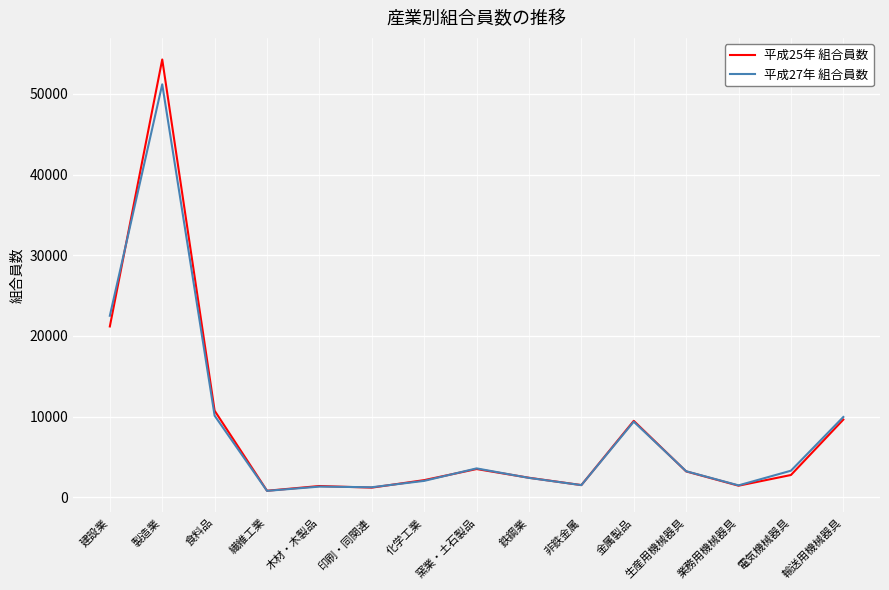

The value of 平成27年 組合員数 at 印刷・同関連 is 1258. True or false?

True